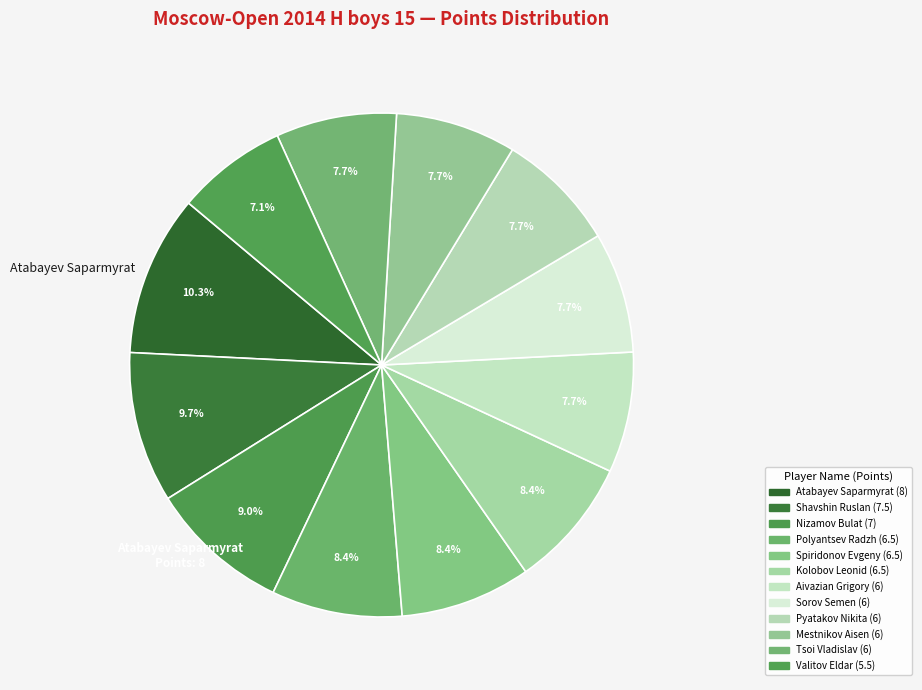

Does any single category account for the majority?

No